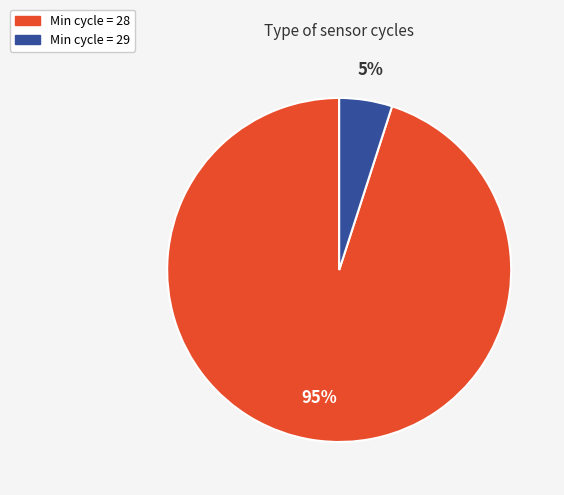

Does any single category account for the majority?

Yes